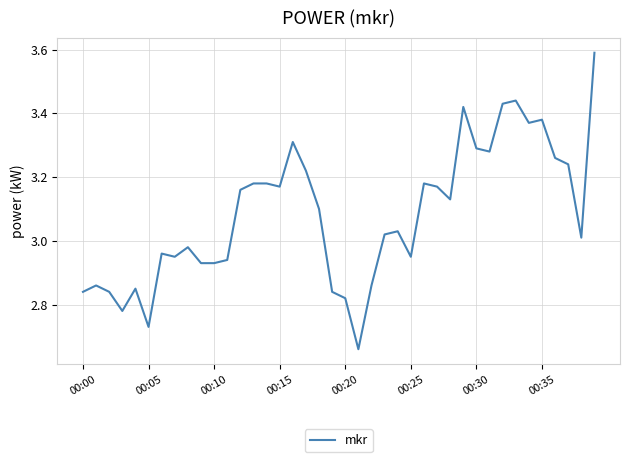

What is the difference between the maximum and minimum values?

0.9